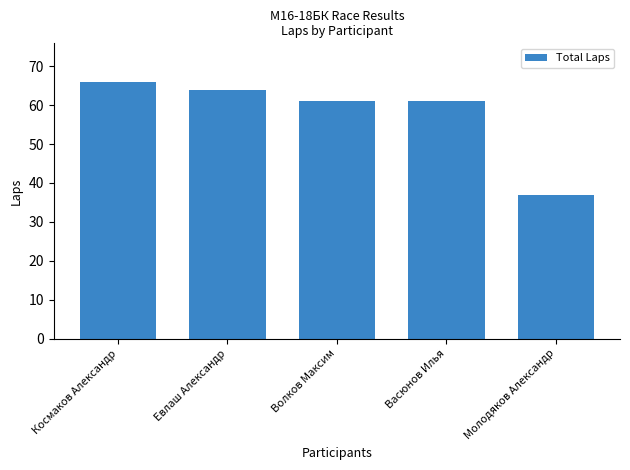

The chart shows a value of 103 at Космаков Александр. True or false?

False